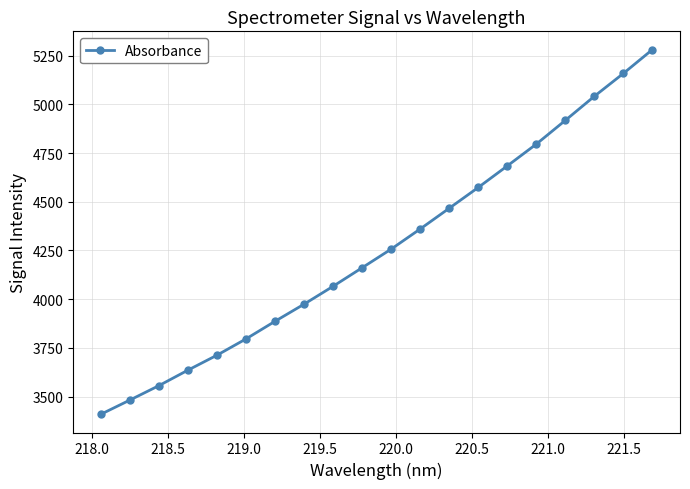

What is the value of the 2nd point from the left?

3482.3